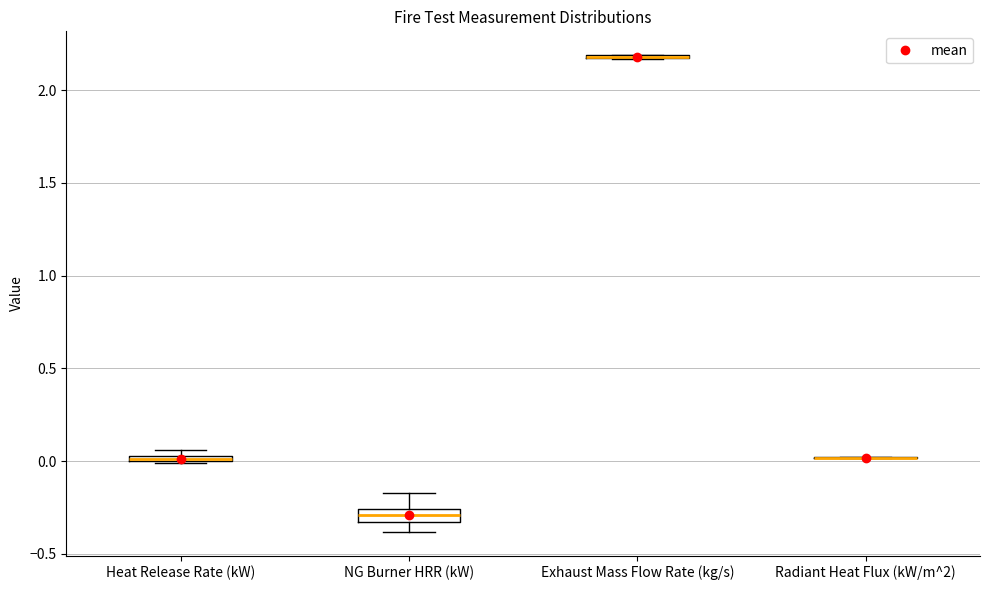

Where does the upper whisker of the box for NG Burner HRR (kW) end on the y-axis? The values are not printed on the chart, so give them approximately, as read against the axis.

-0.15